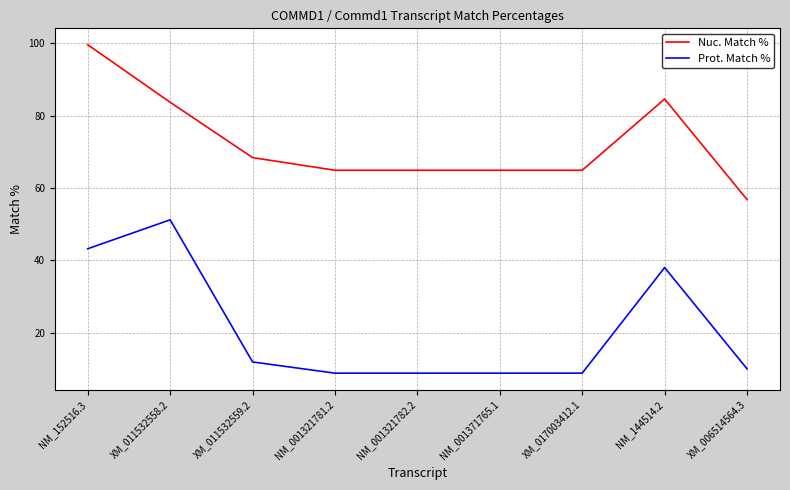

At which category is the sum across all series the highest?

NM_152516.3